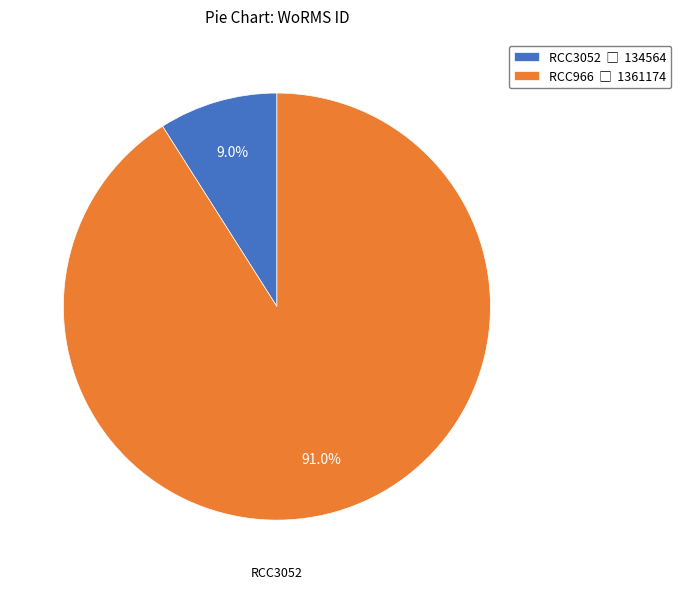

The RCC966 slice represents 99% of the pie. True or false?

False